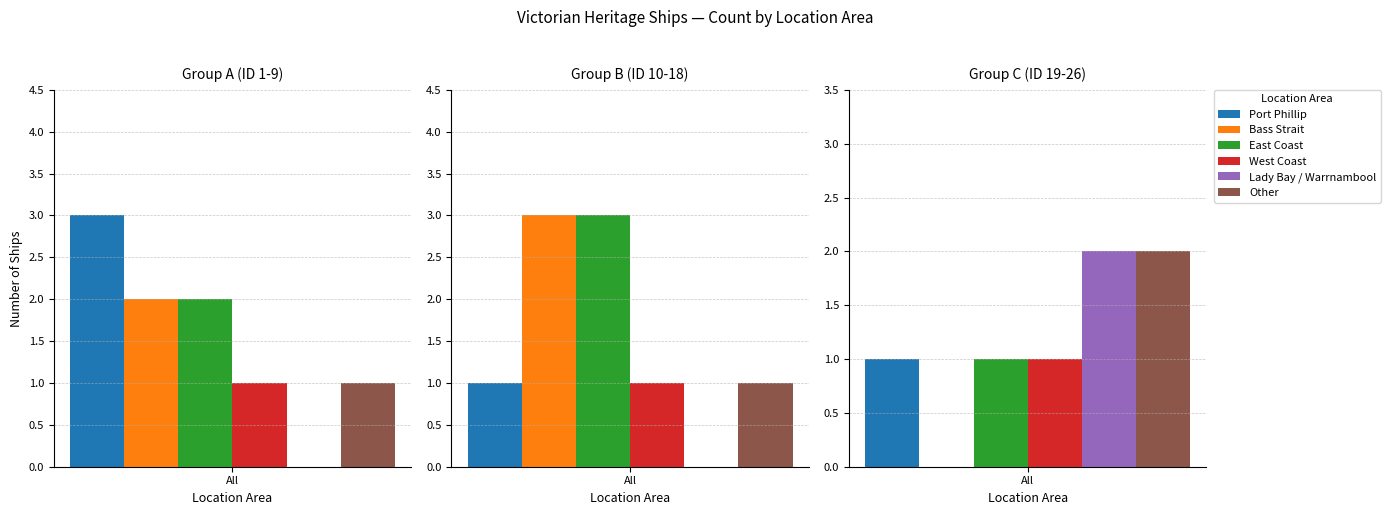

What is the sum of all values?

25